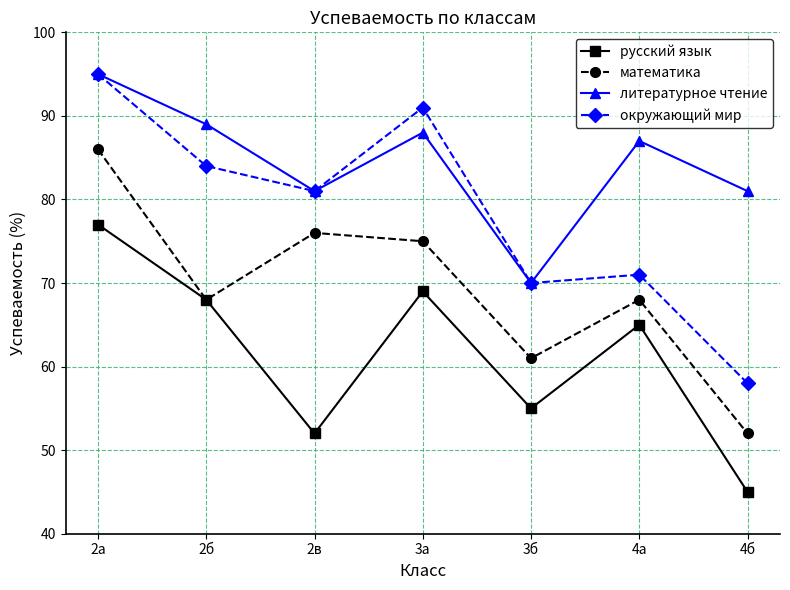

True or false: окружающий мир and математика cross at least once.

False